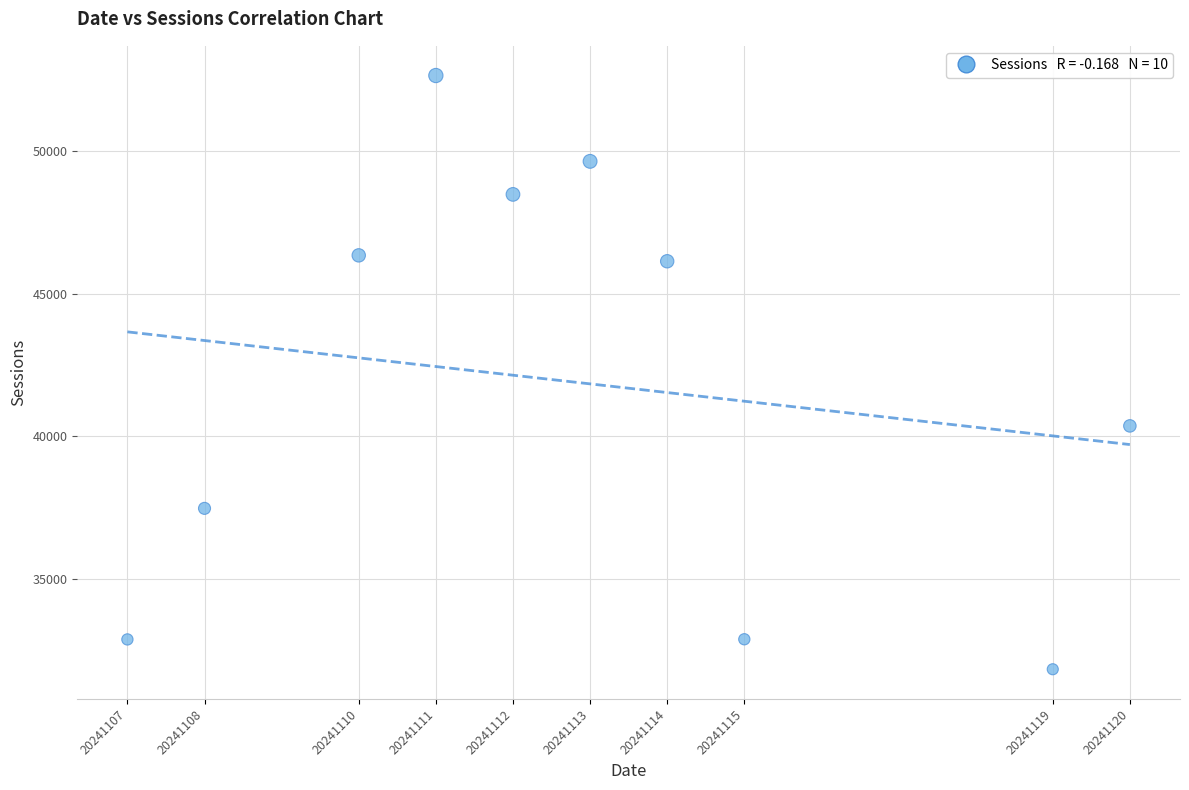

What is the average X value?

20241113